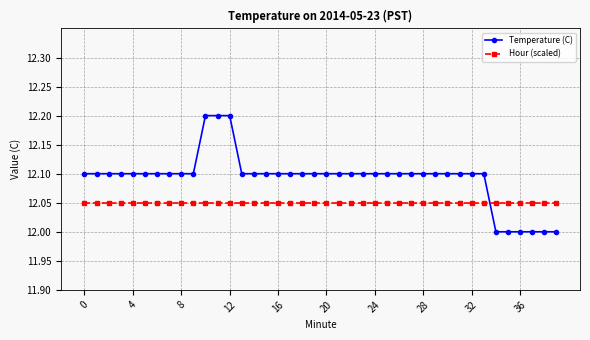

Which series has the widest spread of values?

Temperature (C)